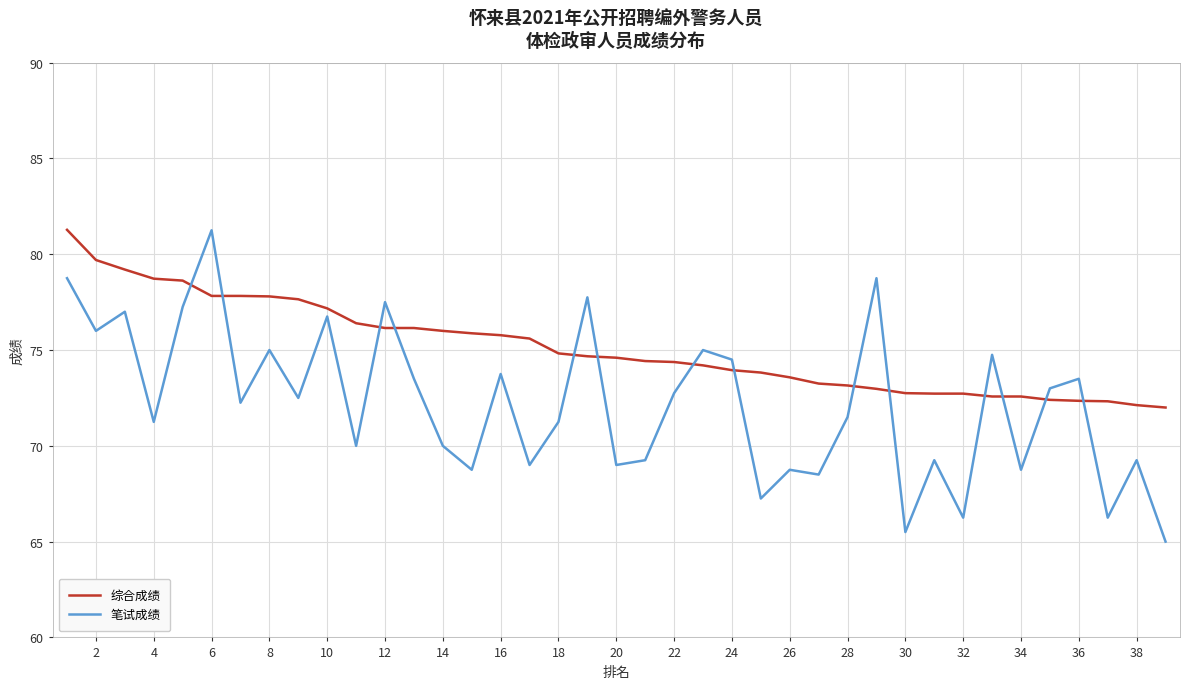

Which series has the widest spread of values?

笔试成绩